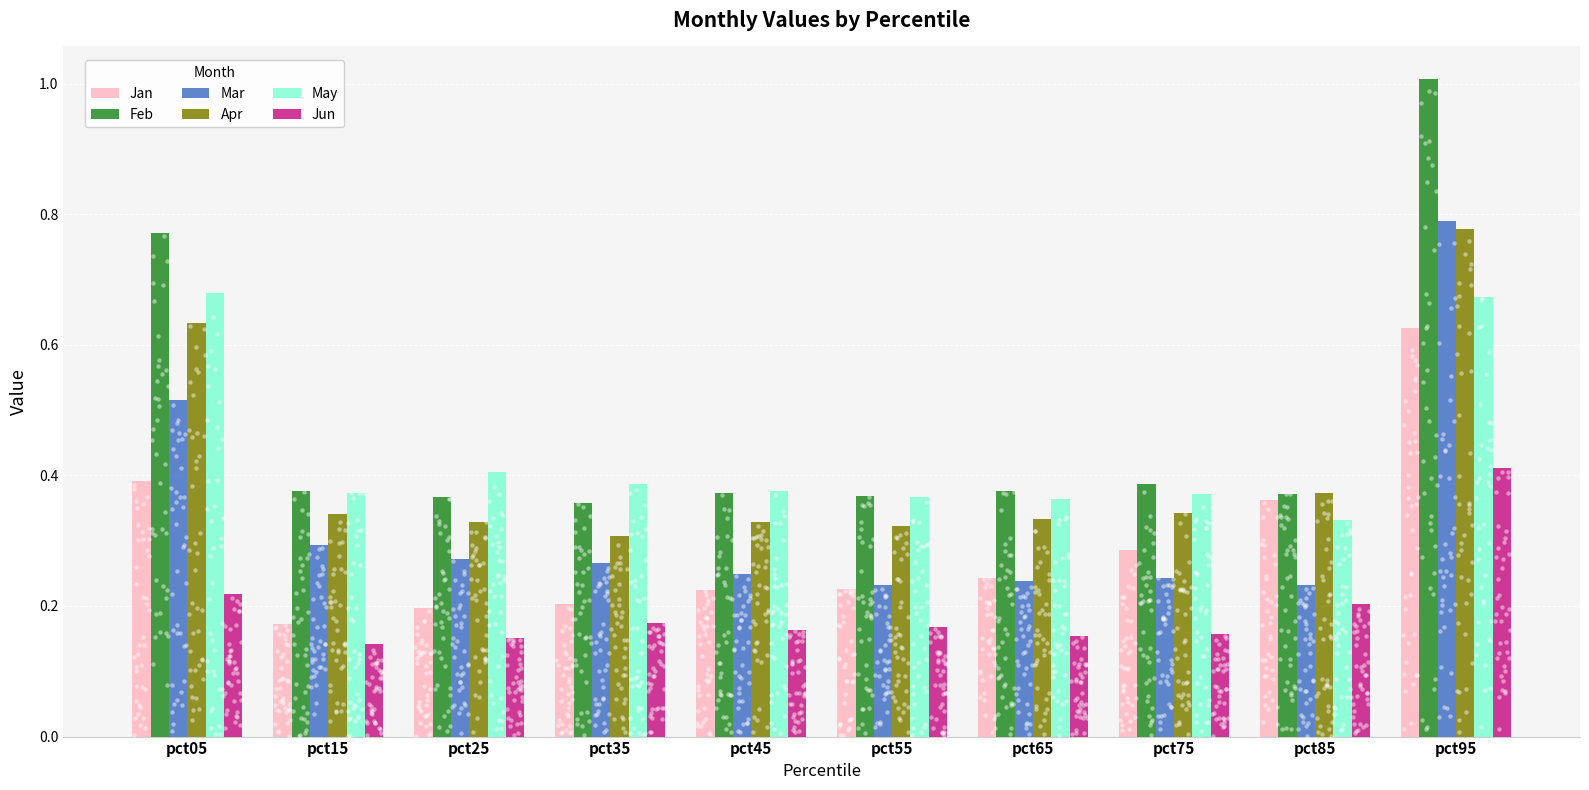

Which series has the largest Y range (max minus min)?

Feb